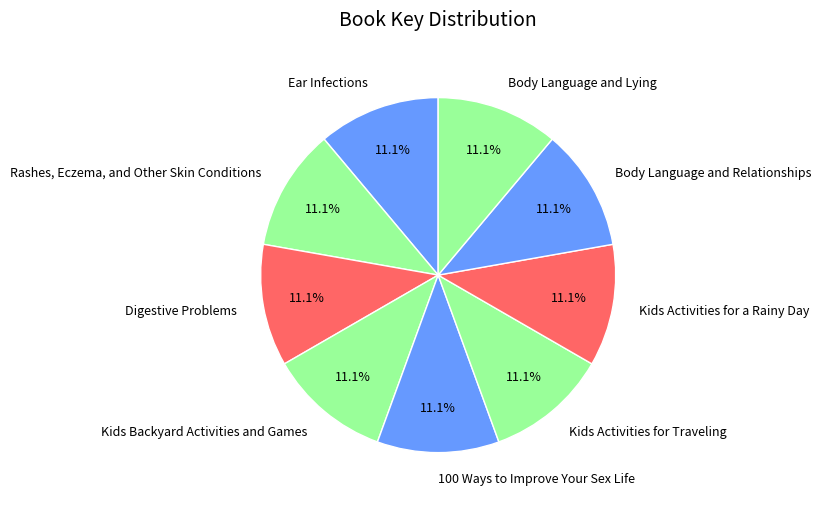

How many segments does this pie chart have?

9